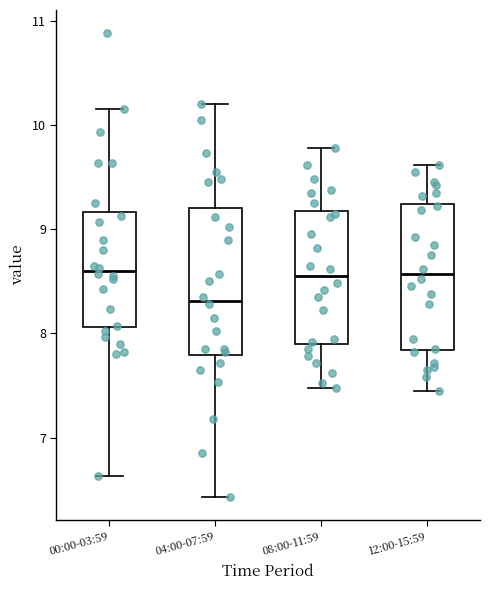

Where does the upper whisker of the box for 08:00-11:59 end on the y-axis? The values are not printed on the chart, so give them approximately, as read against the axis.

9.8